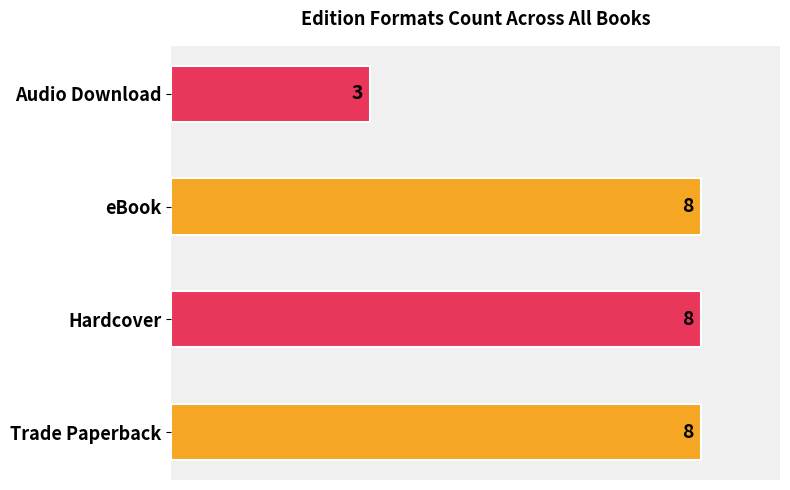

What are all the series names shown in the legend?

Trade Paperback, Hardcover, eBook, Audio Download